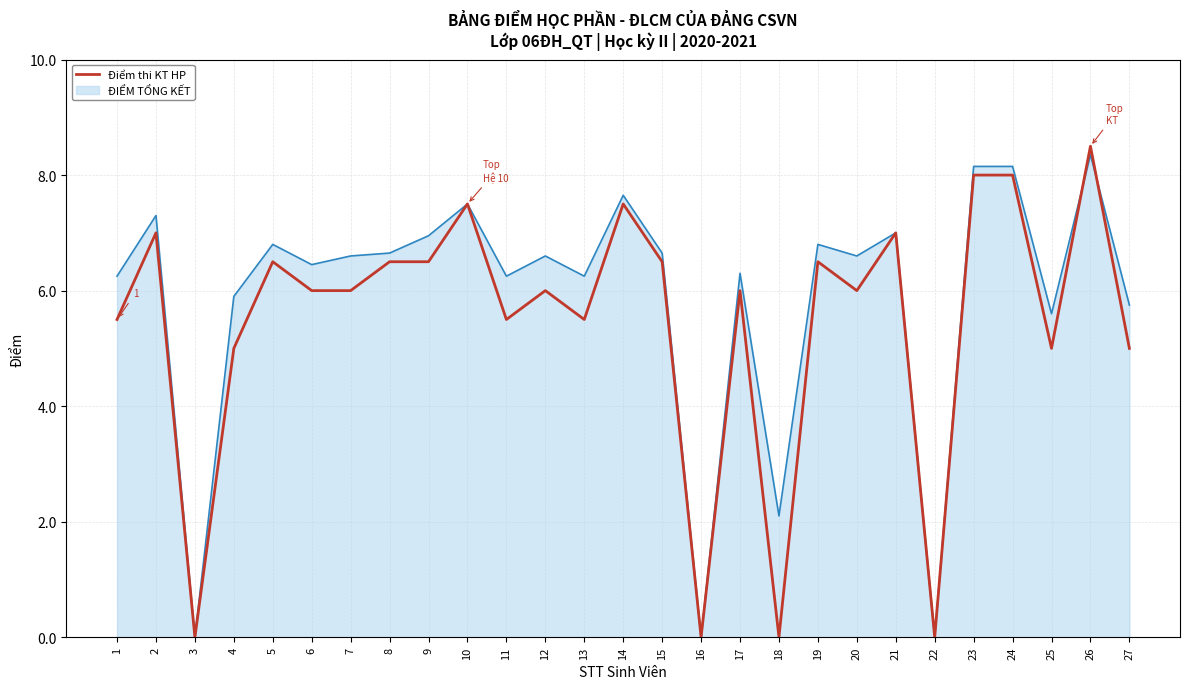

The value of Điểm thi KT HP at 12 is 6.0. True or false?

True